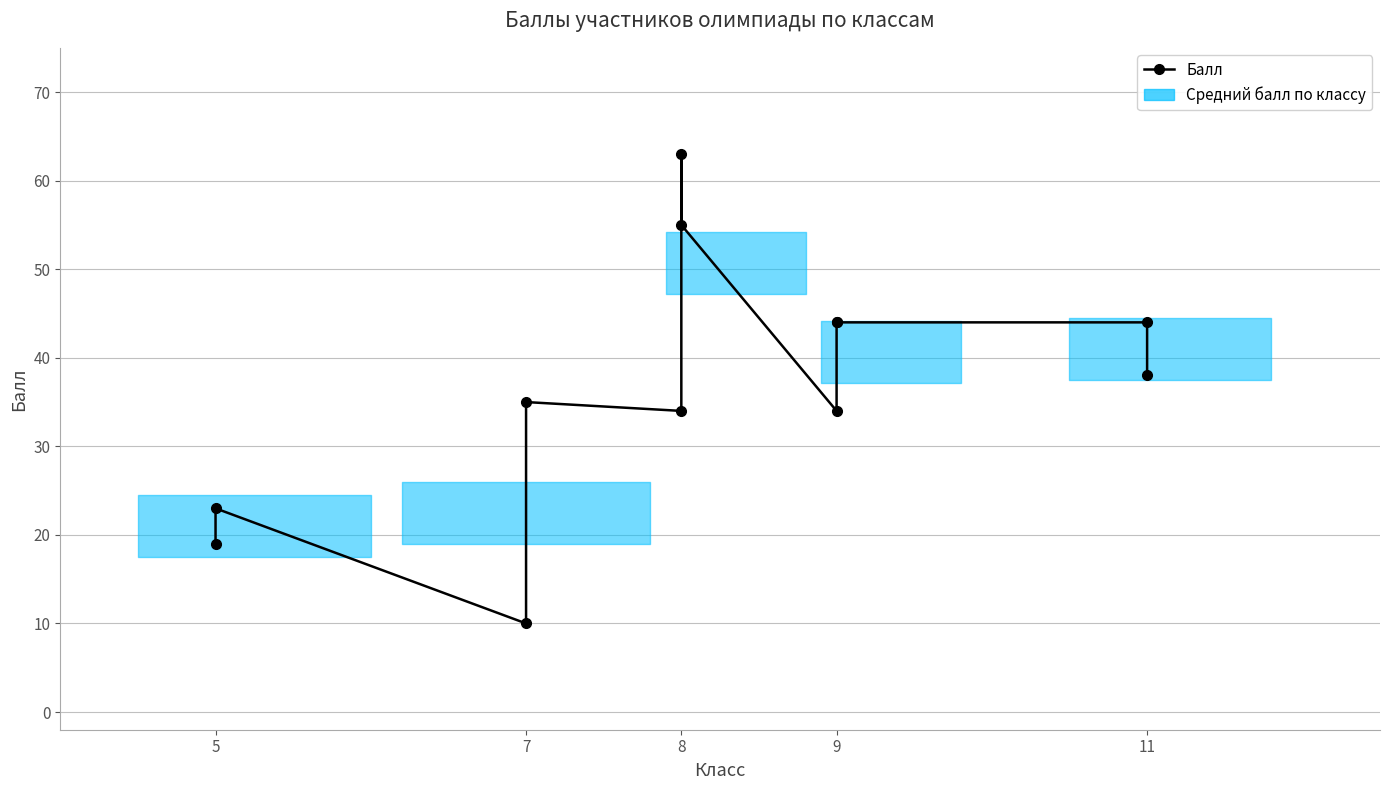

What is the difference between the second highest and minimum values?

45